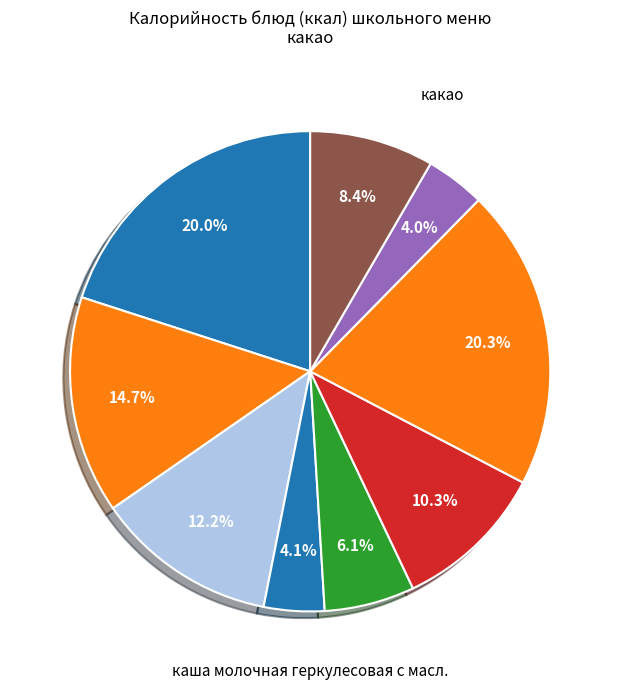

Count the number of slices in the pie.

9